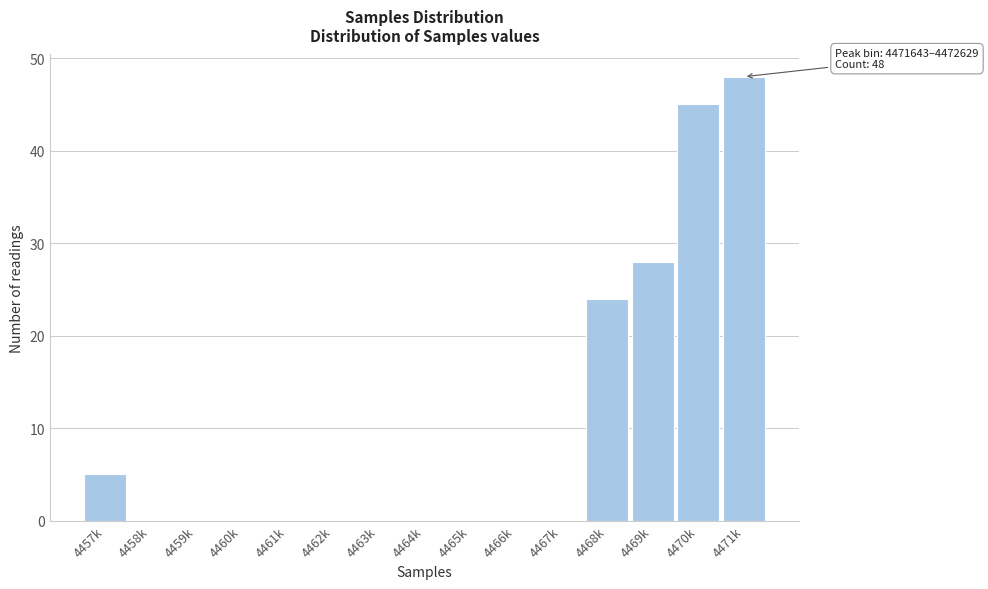

Reading right to left, list all the values displayed in this chart.

4471k=48	4470k=45	4469k=28	4468k=24	4467k=0	4466k=0	4465k=0	4464k=0	4463k=0	4462k=0	4461k=0	4460k=0	4459k=0	4458k=0	4457k=5